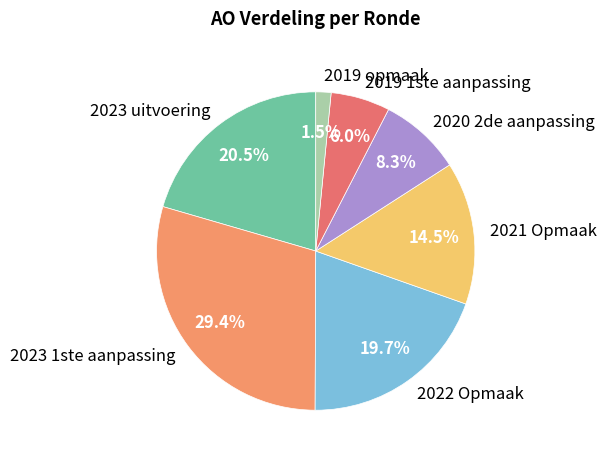

To the nearest percent, what portion does 2019 1ste aanpassing represent?

6%